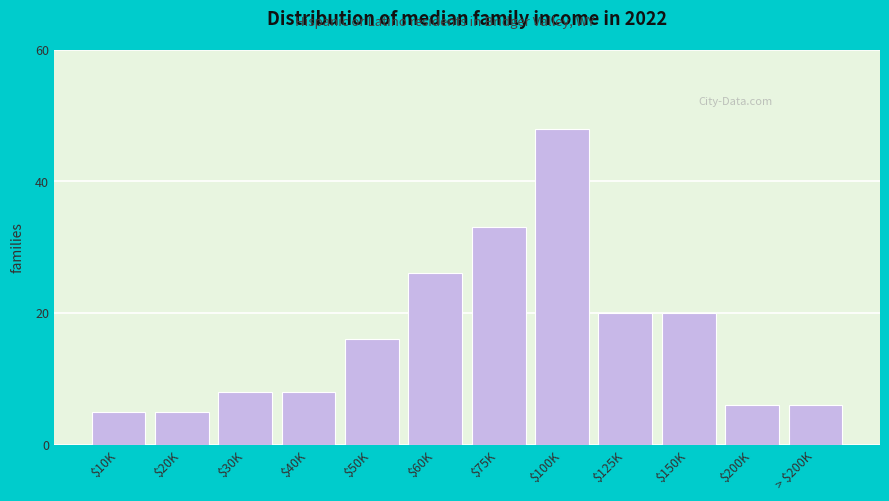

Reading left to right, what are all the values shown in this chart?

5	5	8	8	16	26	33	48	20	20	6	6